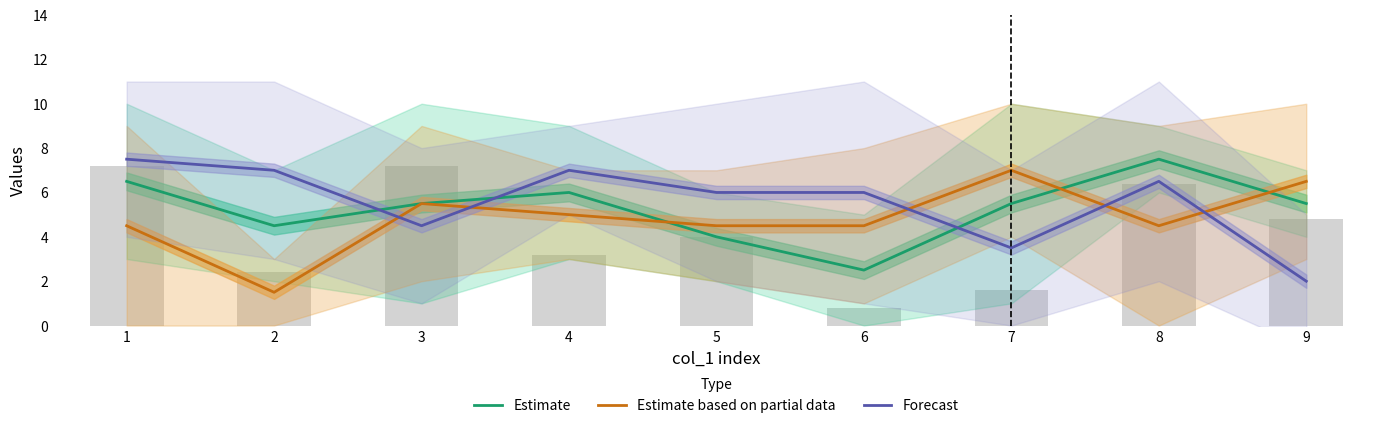

What is the smallest value displayed?

1.5